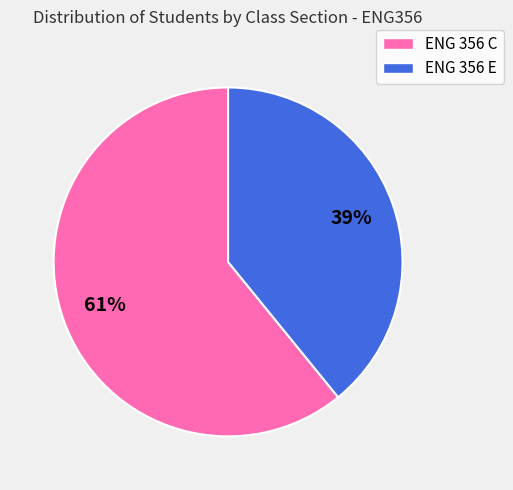

Which category has the biggest portion of the pie?

ENG 356 C